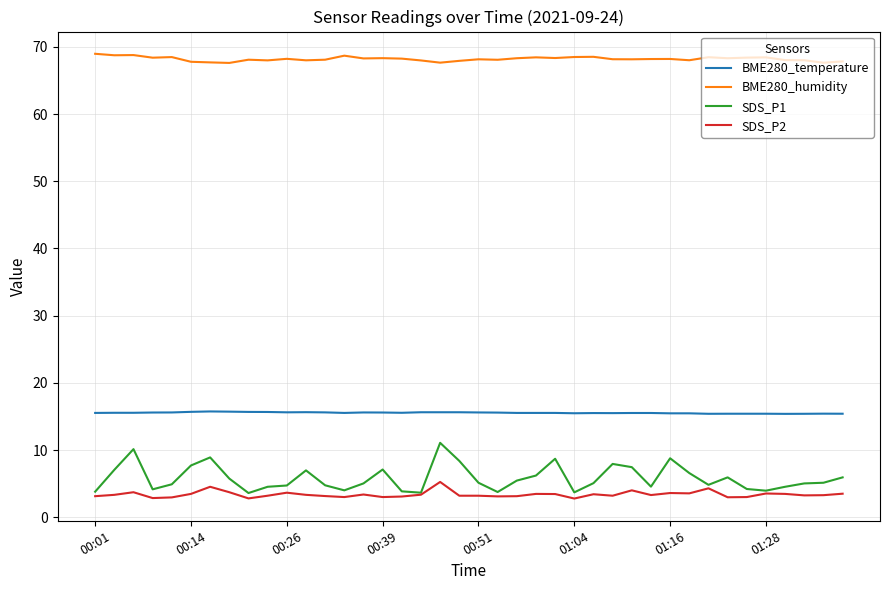

What is the maximum value for BME280_temperature?

15.7